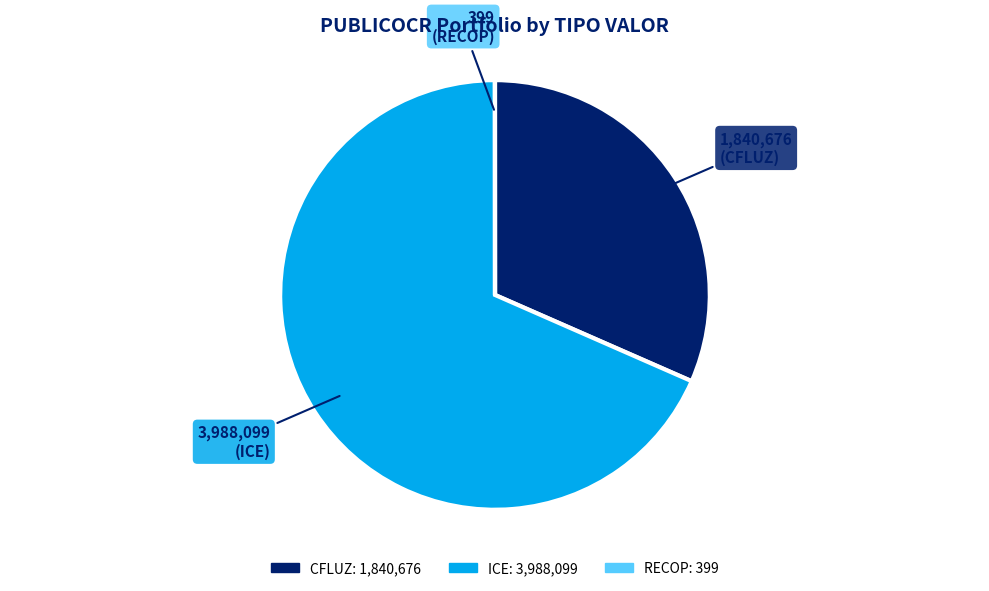

Is there a majority slice in this chart?

Yes